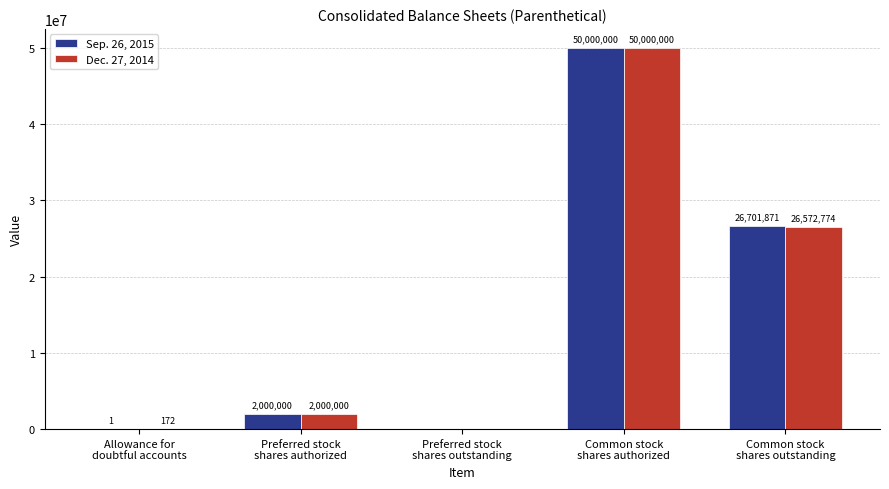

Count the number of data series in this chart.

2